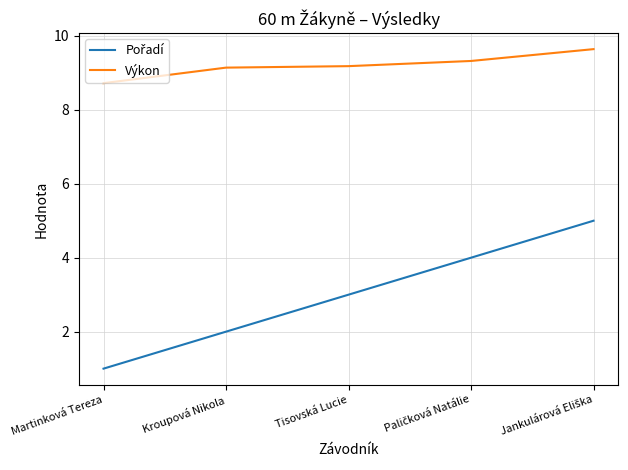

Is it true that Výkon equals 14.2 at Tisovská Lucie?

False